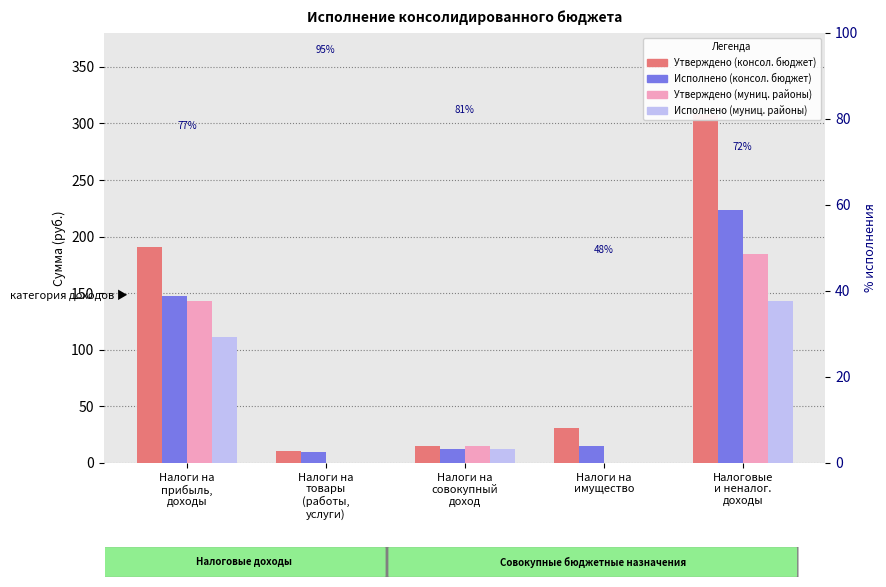

The Утверждено (консол. бюджет) series shows 8.6 at Налоги на
имущество. True or false?

False